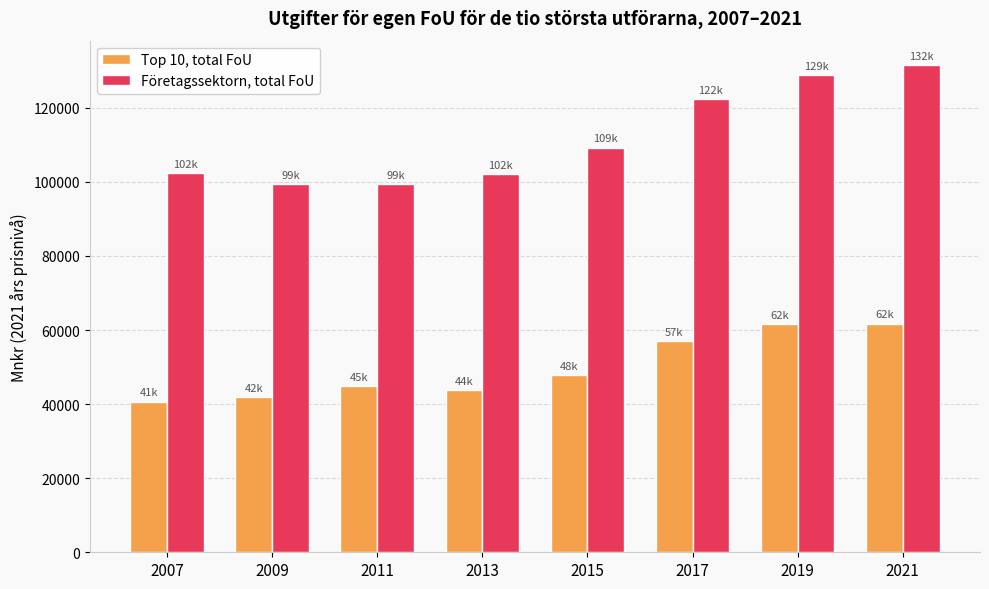

What is the difference between the Företagssektorn, total FoU values at 2013 and 2011?

2705.2